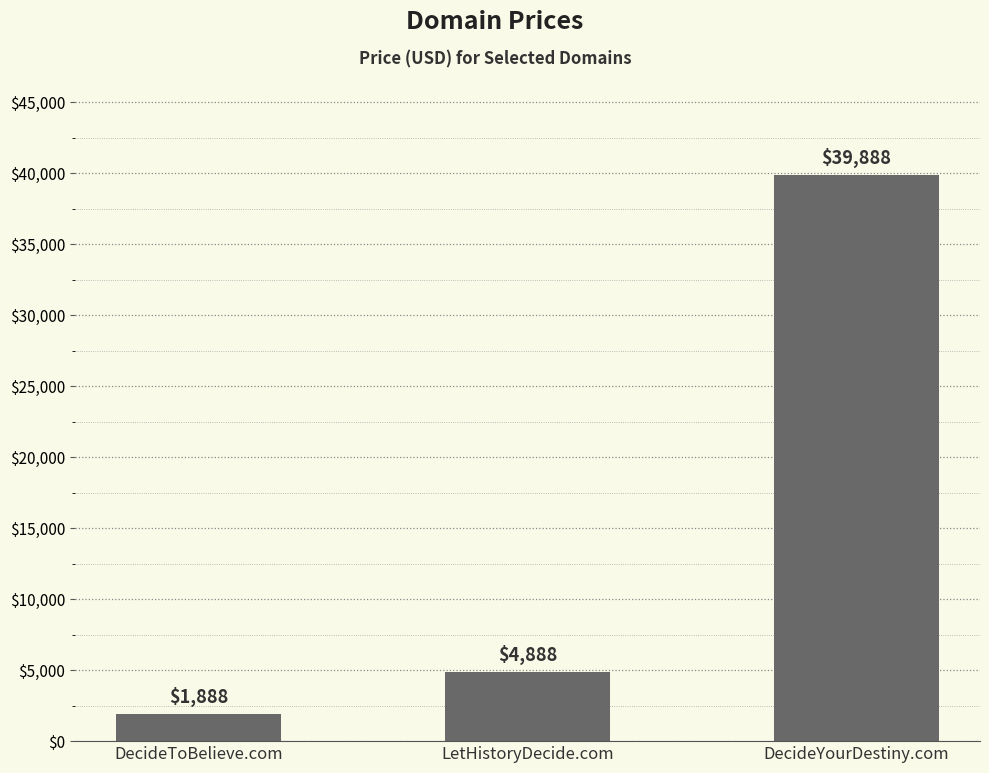

How many data points are less than 4888?

1